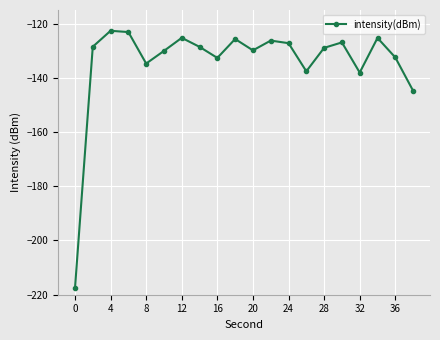

What is the value of the 4th point from the left?

-123.1